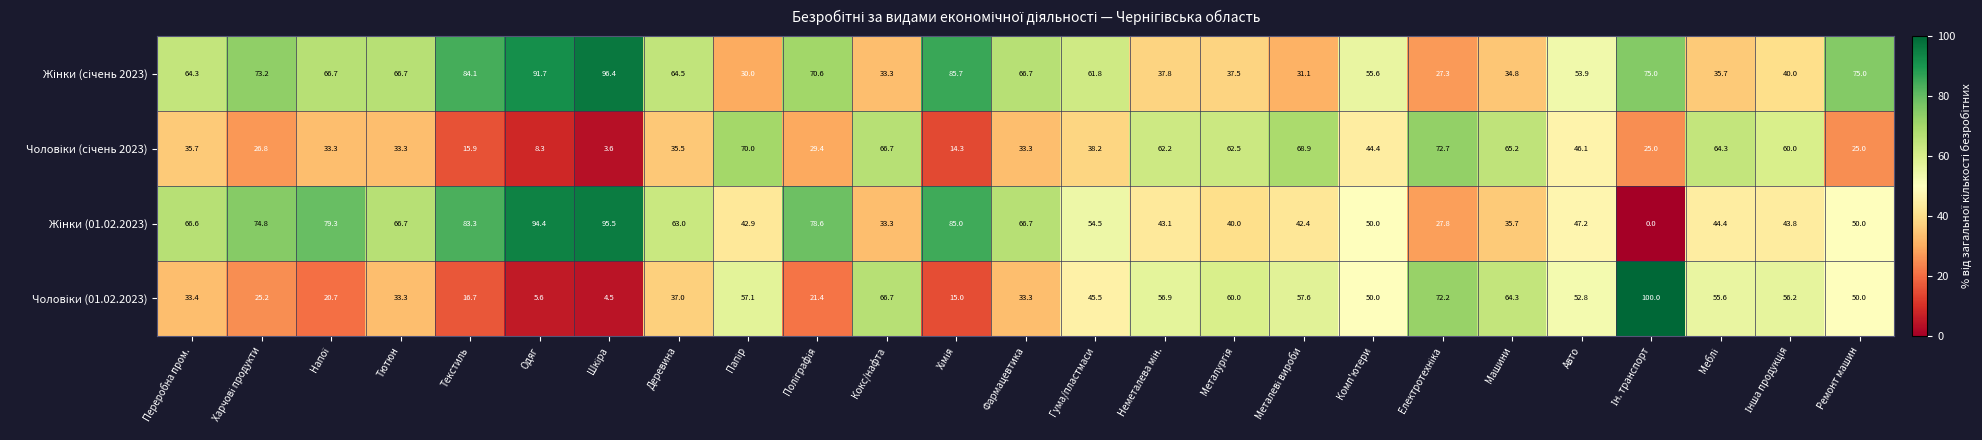

What is the total value across all series at Одяг?

200.0